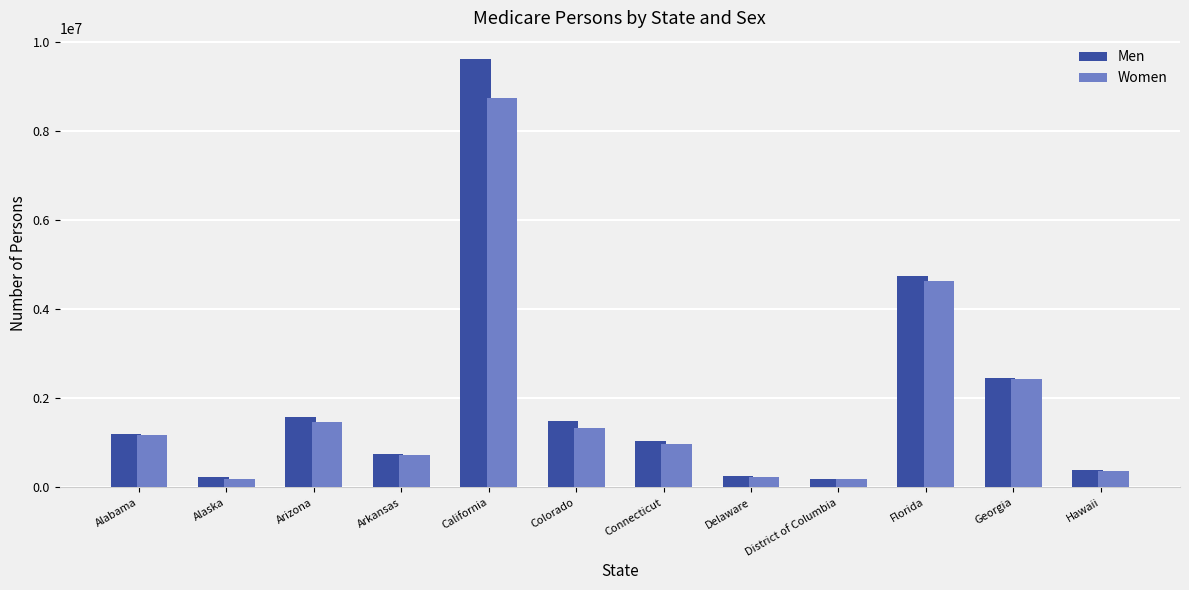

At how many categories does at least one series exceed 7783061?

1